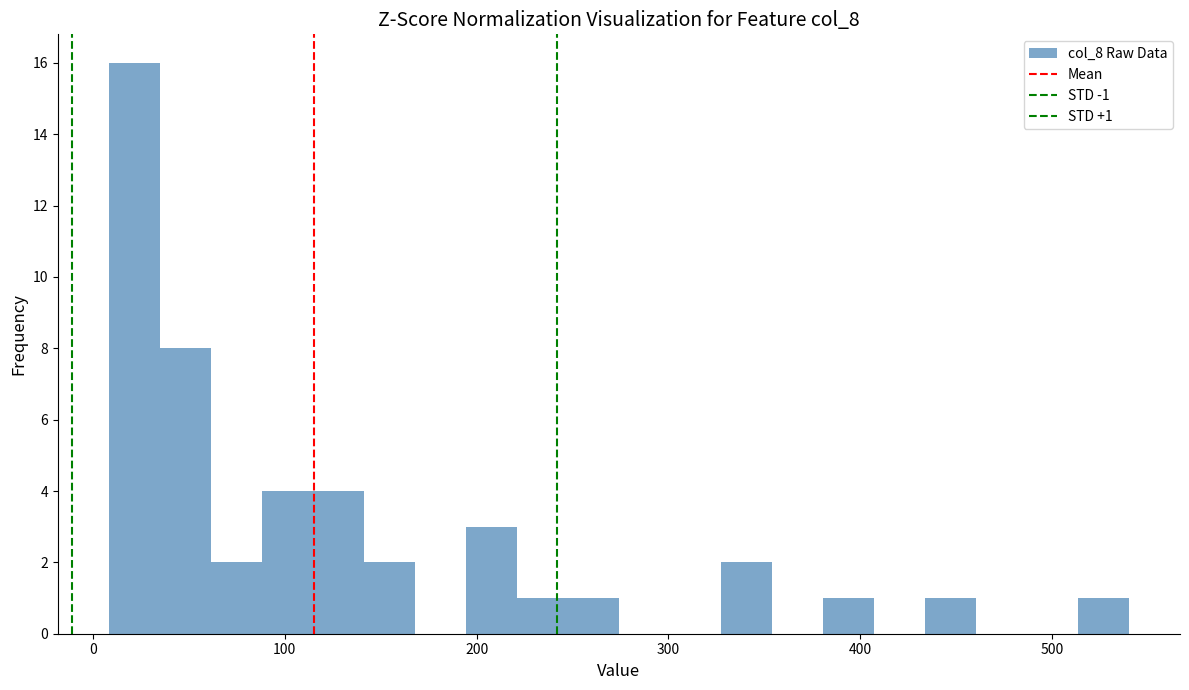

Read against the x-axis, roughly where is the centre of the tallest bar?

20